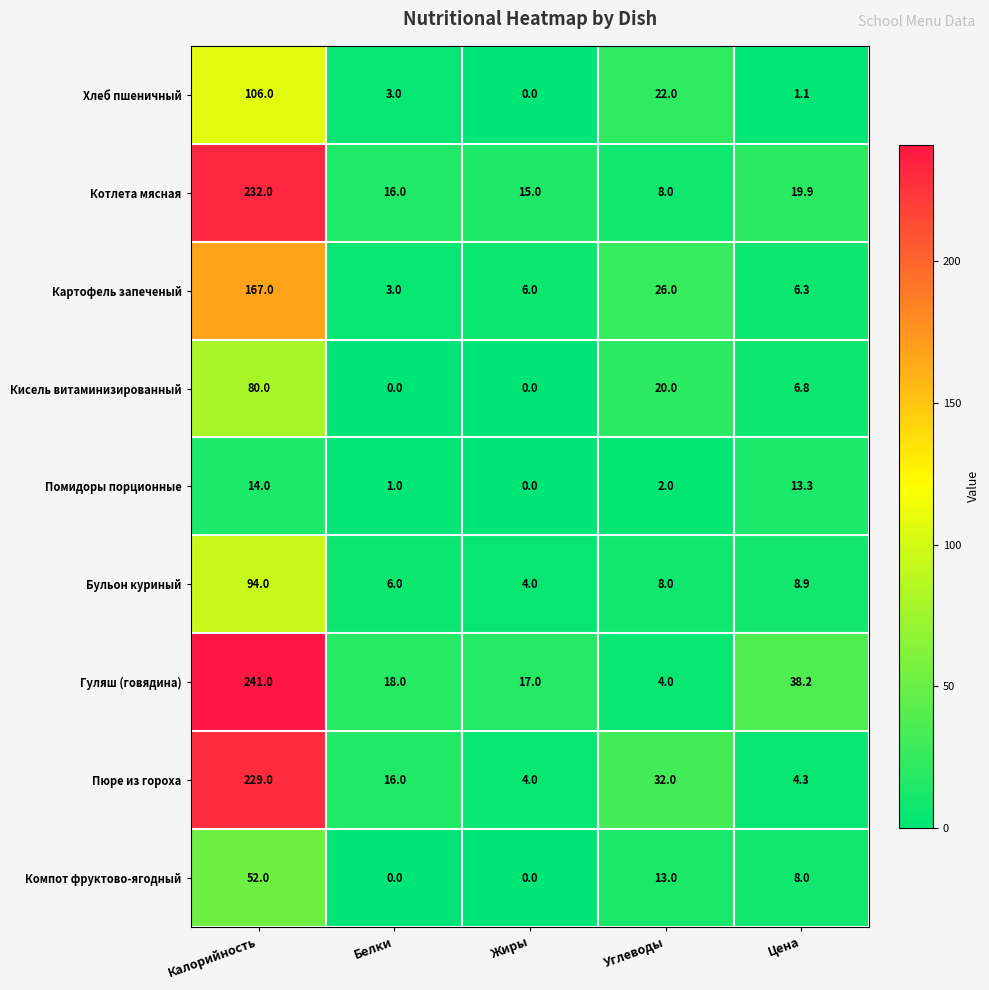

The Картофель запеченый series shows 6.0 at Жиры. True or false?

True